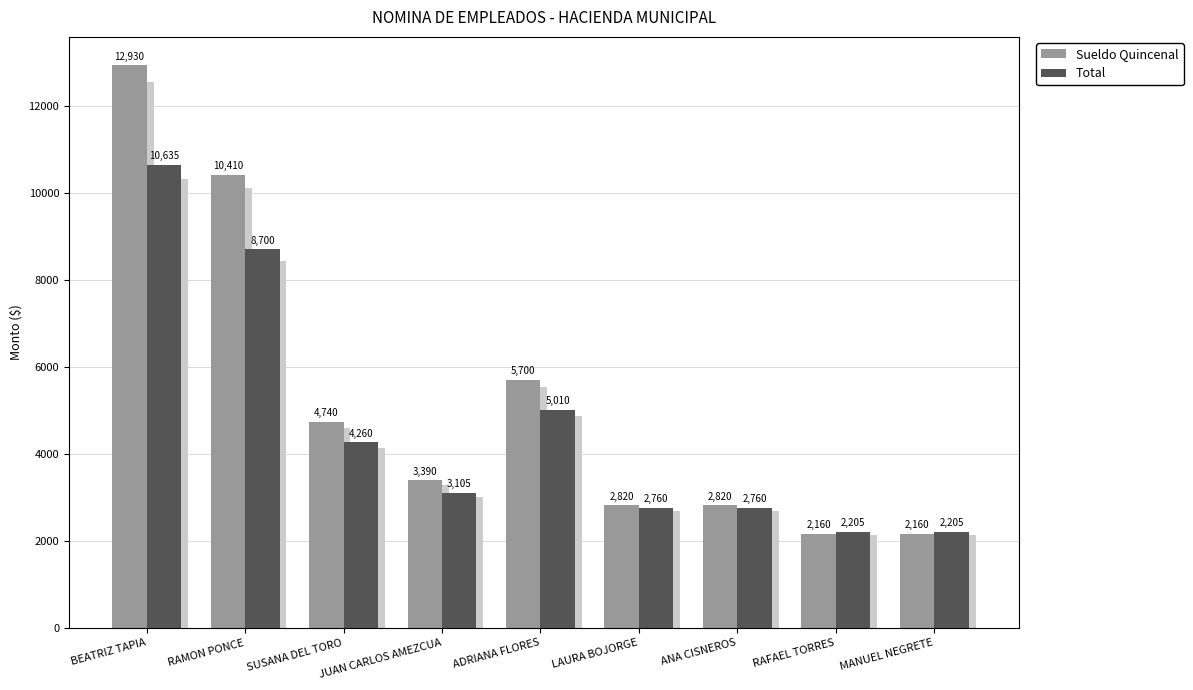

The Sueldo Quincenal series shows 10410 at RAMON PONCE. True or false?

True